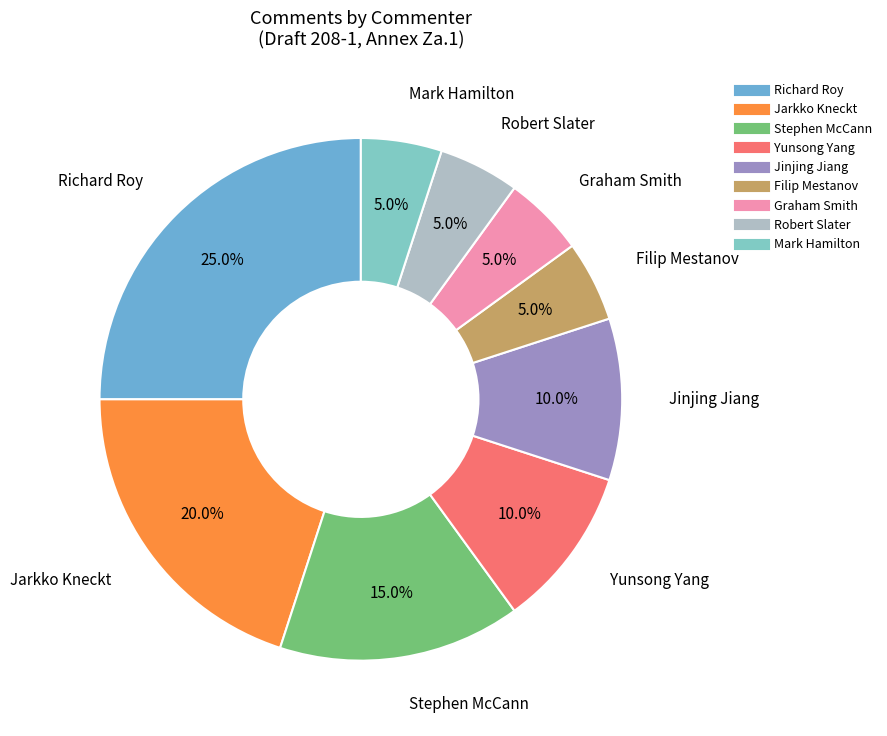

Which has a higher value, Robert Slater or Richard Roy?

Richard Roy